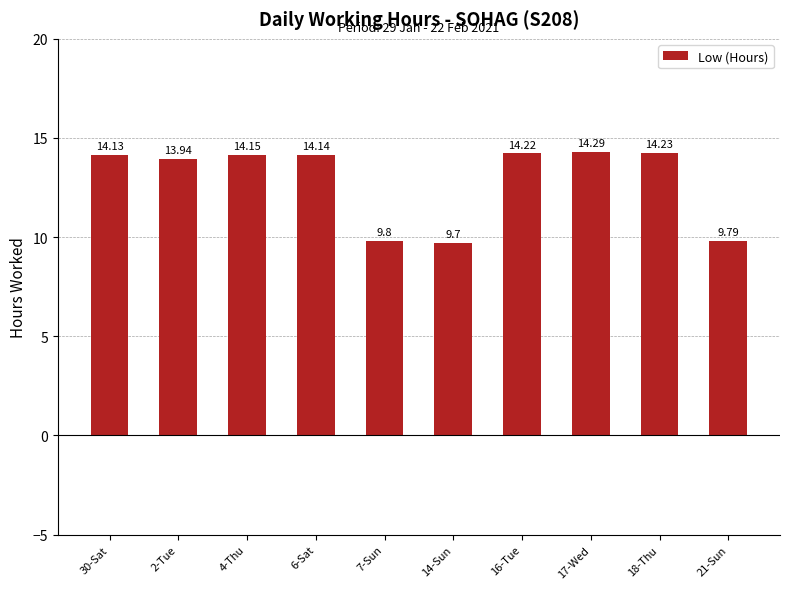

Are the bars horizontal?

No